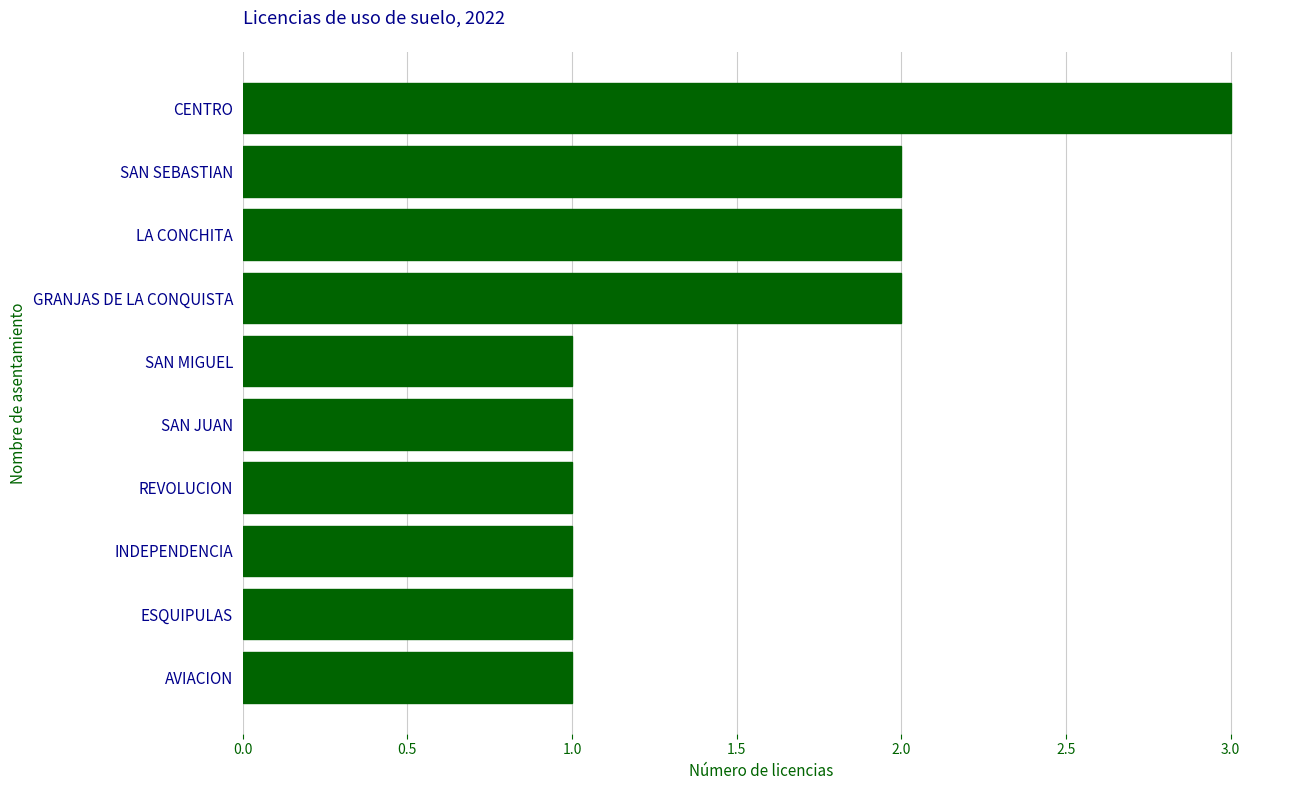

What is the smallest value displayed?

1